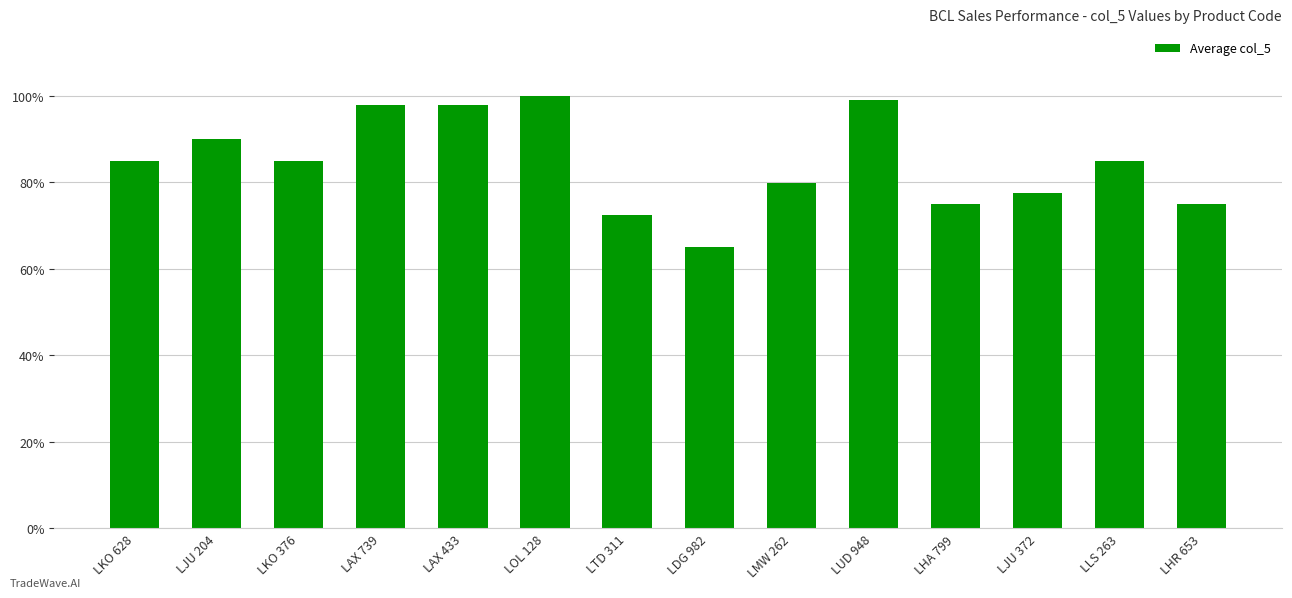

What is the value of the 5th bar from the left?

98.0